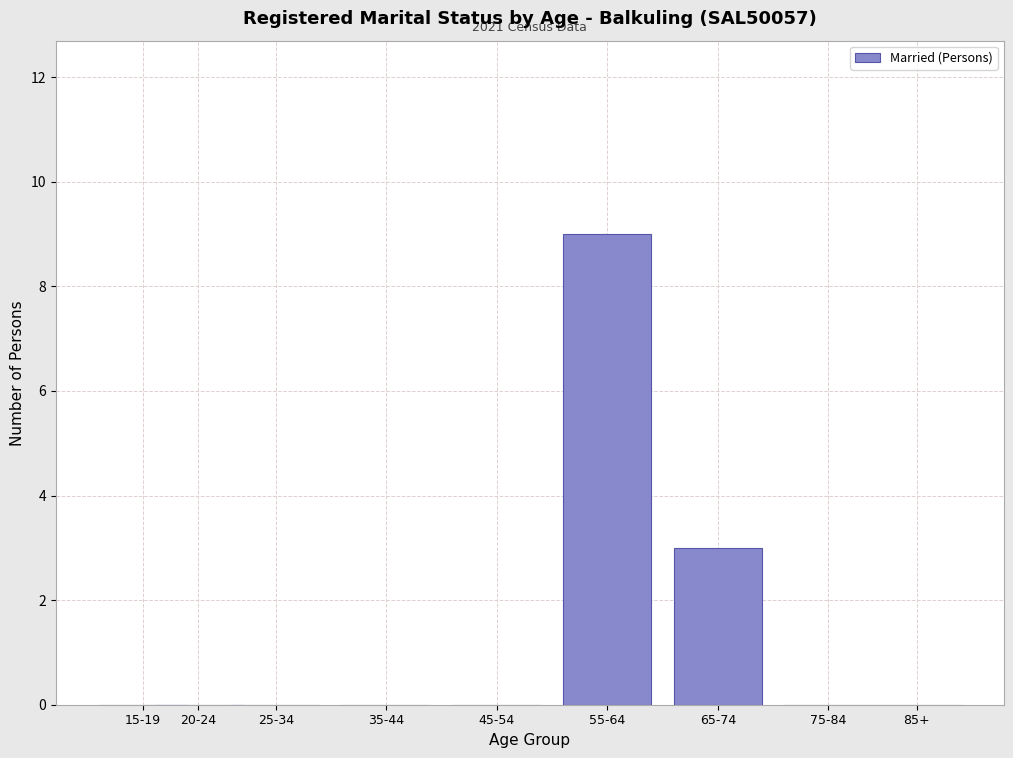

Reading left to right, list all the values displayed in this chart.

15-19=0	20-24=0	25-34=0	35-44=0	45-54=0	55-64=9	65-74=3	75-84=0	85+=0